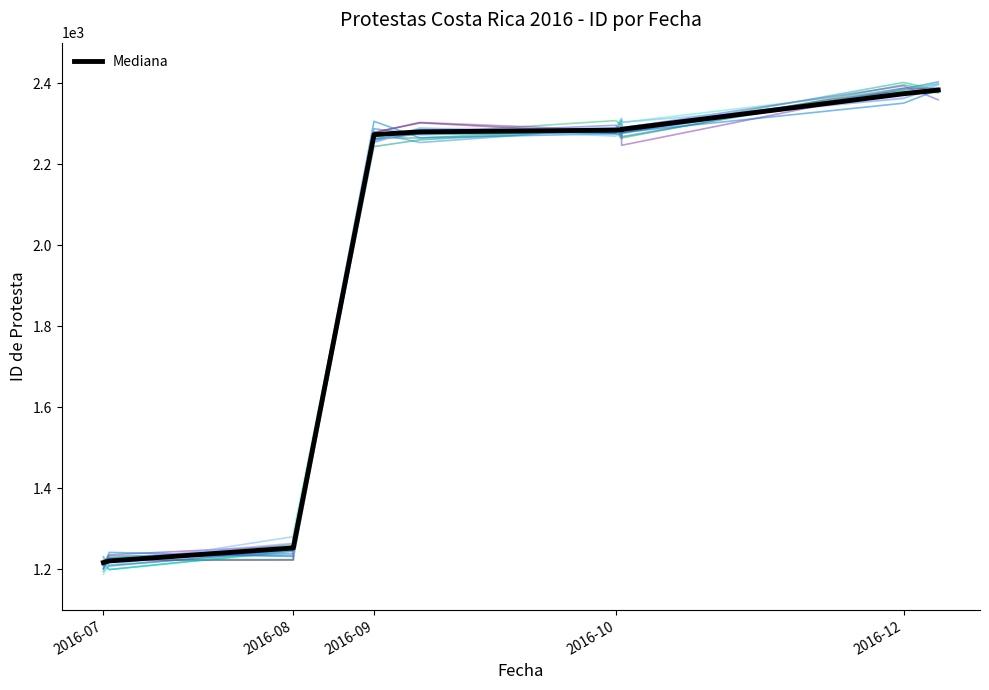

The chart shows a value of 1323 at 2016-12-06. True or false?

False